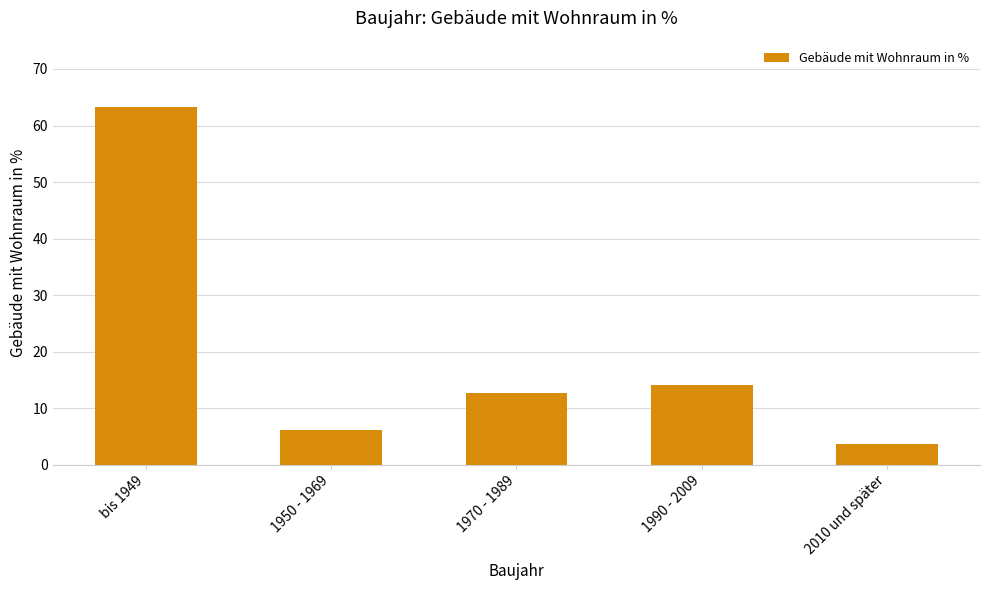

List the labels in order of value, smallest first.

2010 und später, 1950 - 1969, 1970 - 1989, 1990 - 2009, bis 1949